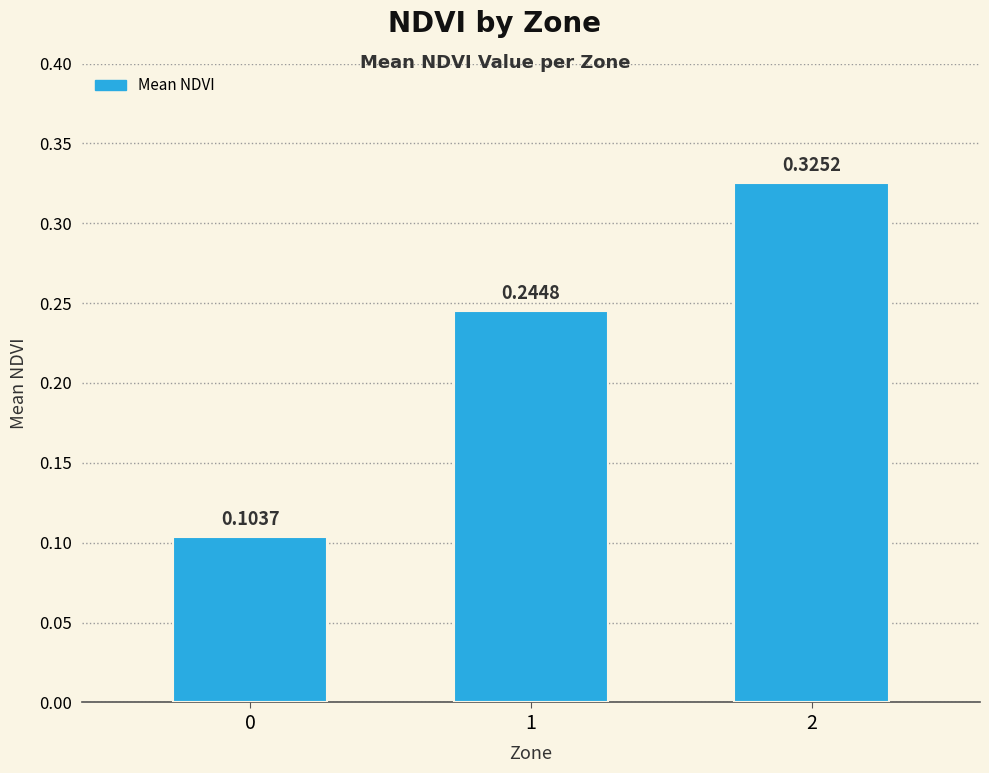

List the labels in order of value, smallest first.

0, 1, 2